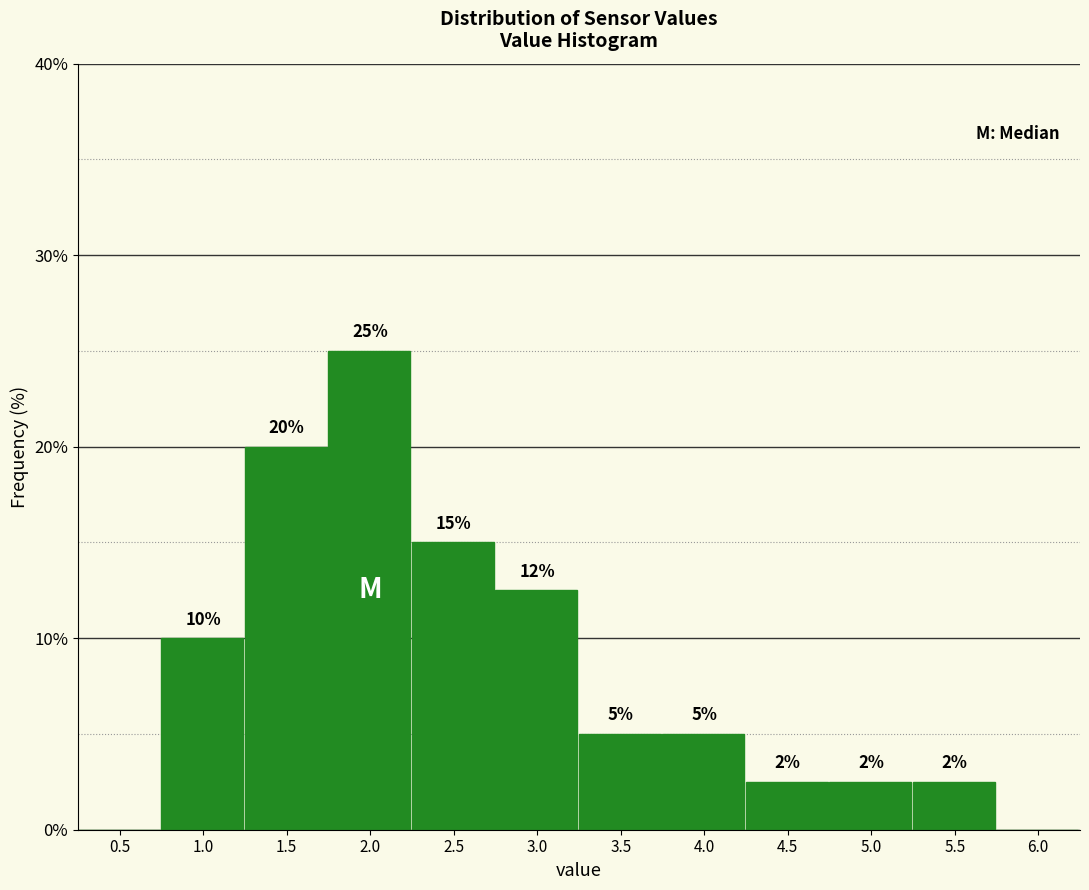

The chart shows a value of 10.0 at 1.0. True or false?

True